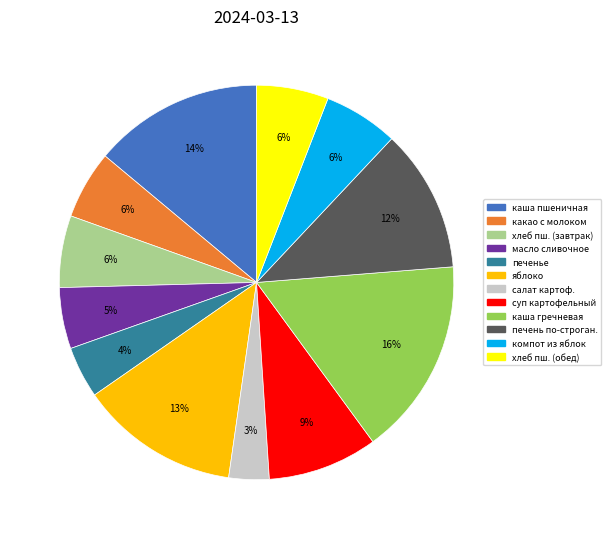

To the nearest percent, what is the average slice percentage?

8%